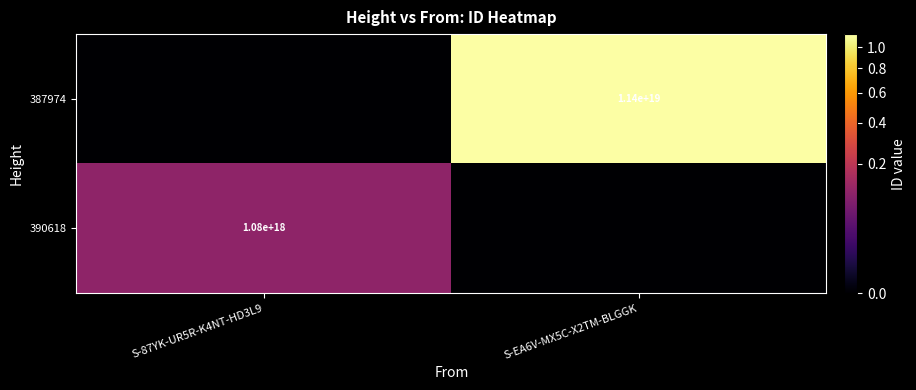

The 387974 series shows 11400000000000000000 at S-EA6V-MX5C-X2TM-BLGGK. True or false?

True